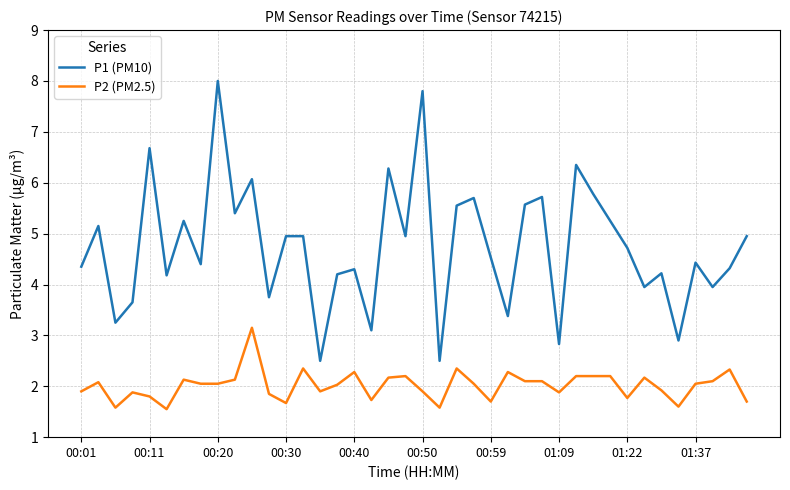

Which series has the widest spread of values?

P1 (PM10)